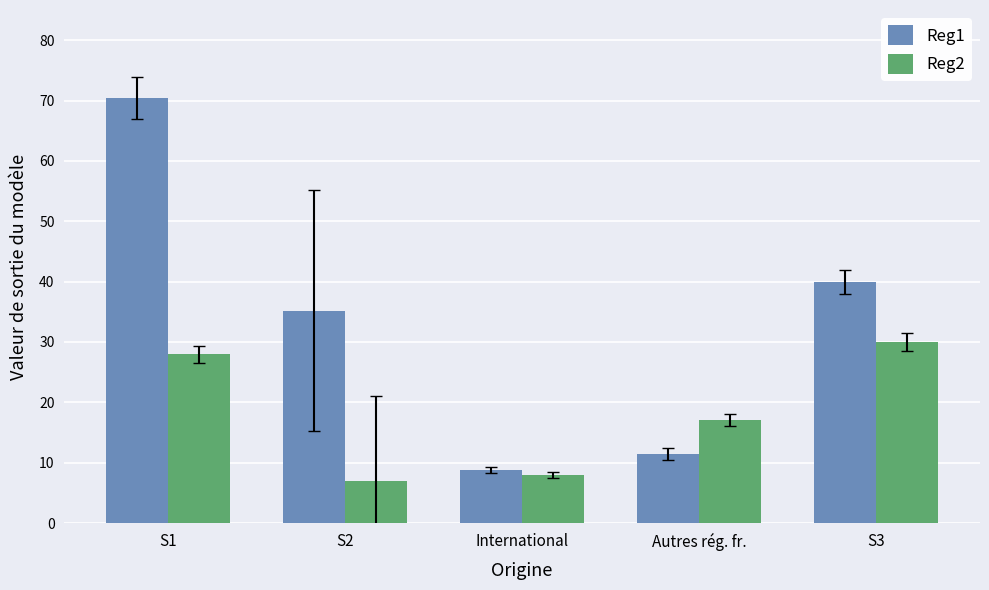

Between S2 and Autres rég. fr., which series saw the biggest shift?

Reg1